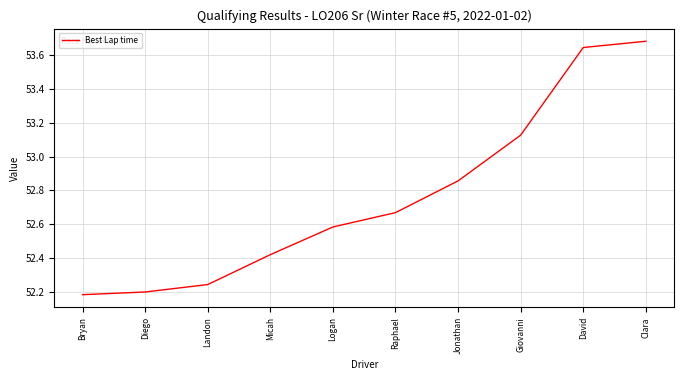

What position from the left is Bryan?

1